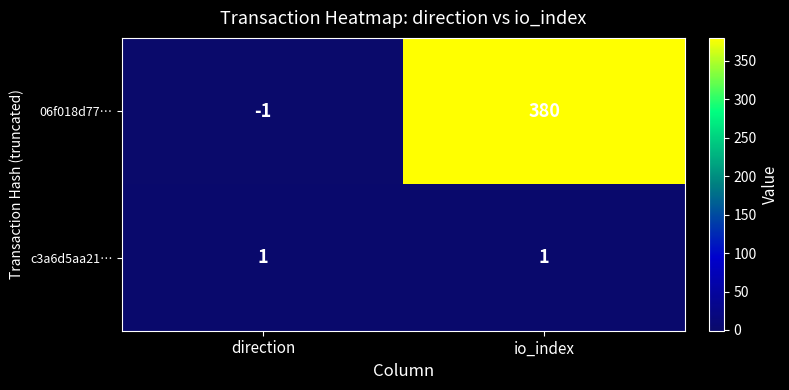

What is the difference between the 06f018d77… values at direction and io_index?

381